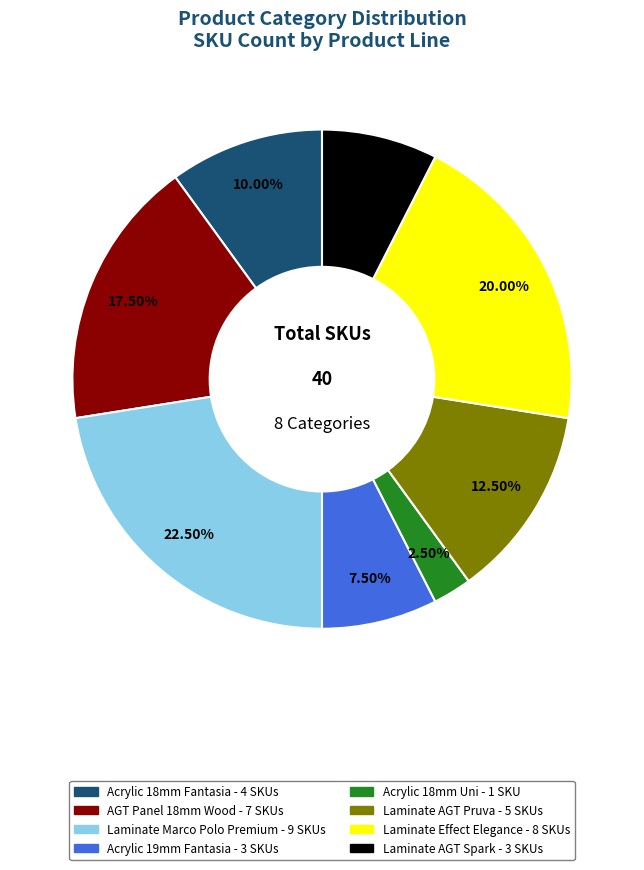

Is there any slice that represents more than half of the pie?

No